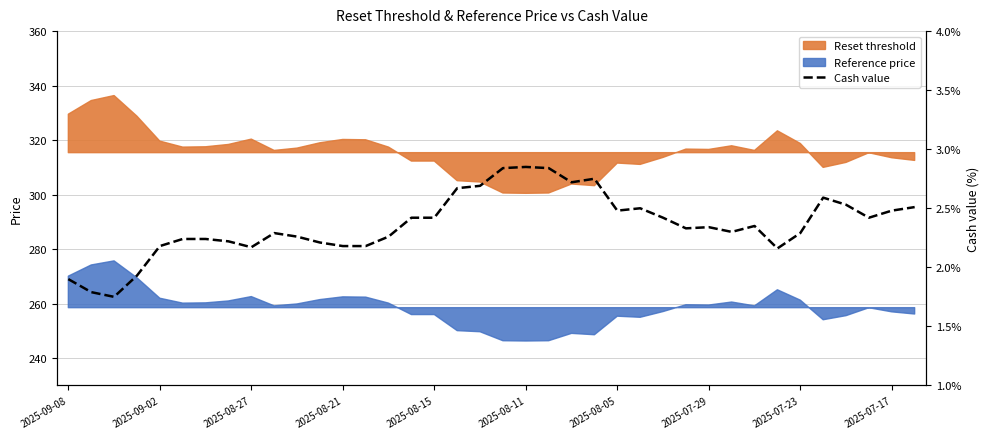

Reading left to right, extract all data points from this chart.

1.9	1.8	1.8	1.9	2.2	2.2	2.2	2.2	2.2	2.3	2.3	2.2	2.2	2.2	2.3	2.4	2.4	2.7	2.7	2.8	2.9	2.8	2.7	2.8	2.5	2.5	2.4	2.3	2.3	2.3	2.4	2.2	2.3	2.6	2.5	2.4	2.5	2.5